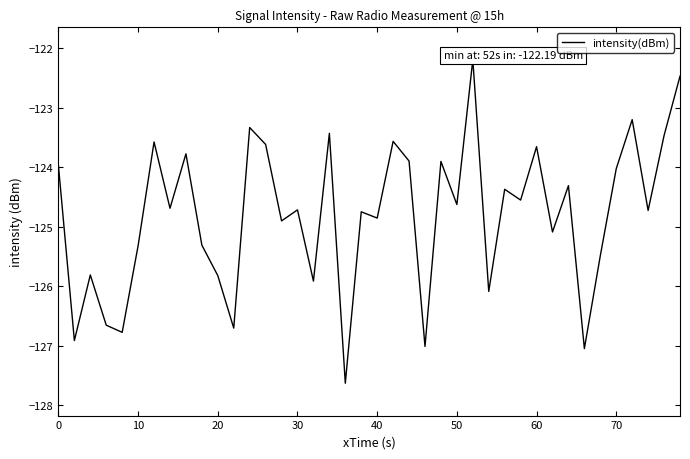

What is the greatest value displayed?

-122.2